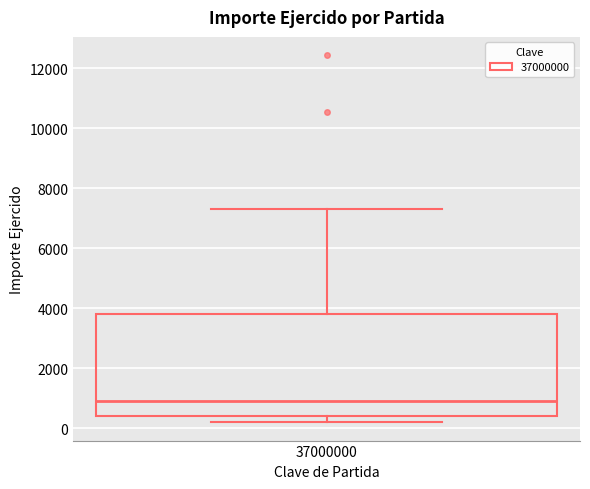

Where does the median line of the box at x = 37000000 sit on the y-axis? The values are not printed on the chart, so give them approximately, as read against the axis.

1000